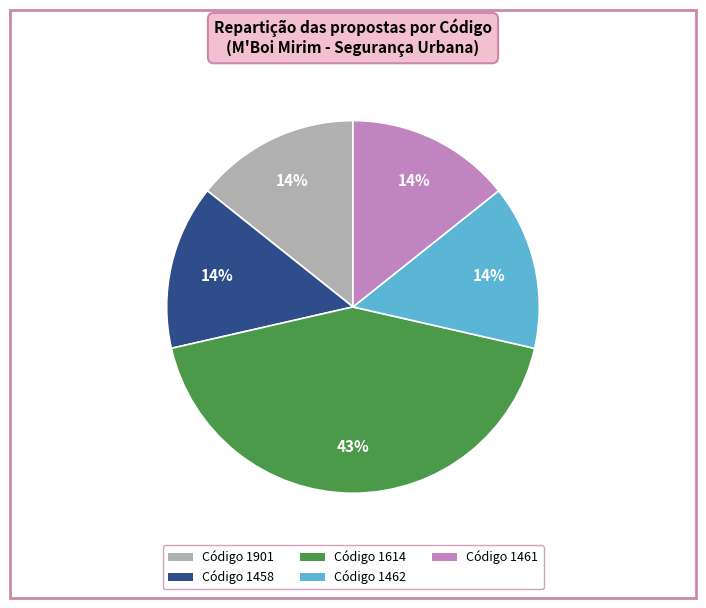

Is there a majority slice in this chart?

No